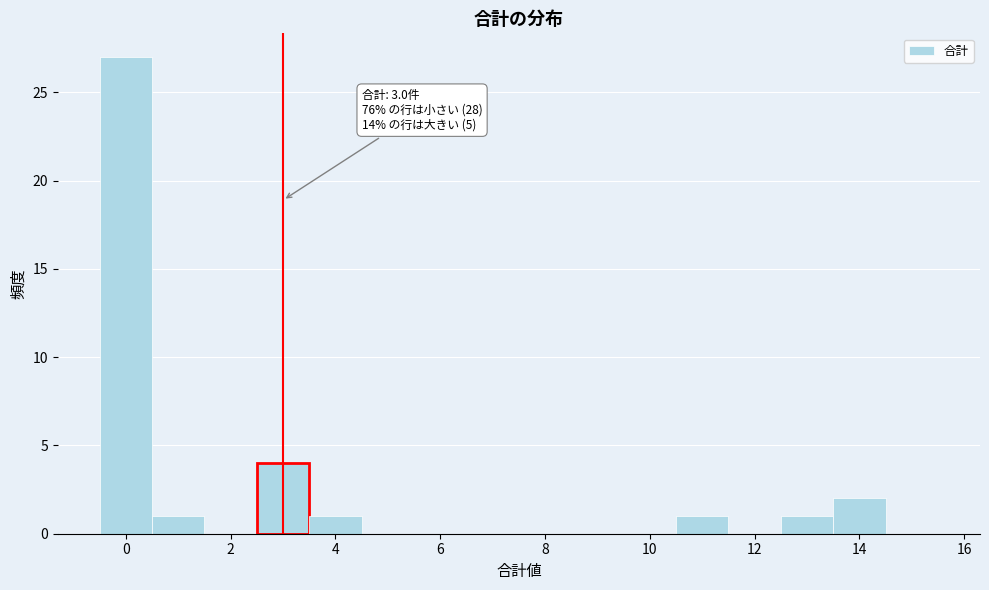

Which range on the x-axis has the tallest bar?

-0.5 to 0.5